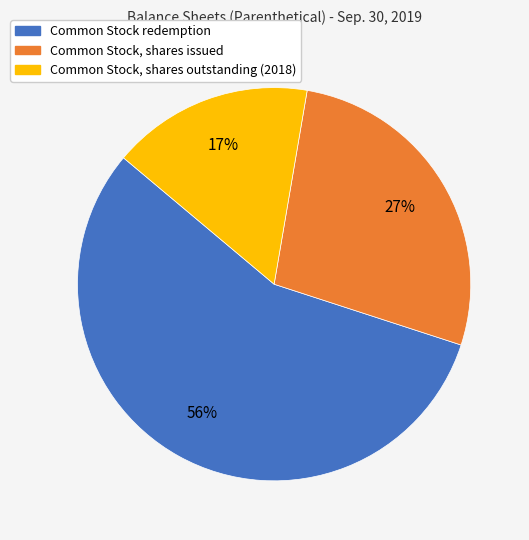

To the nearest percent, what portion does Common Stock, shares issued represent?

27%